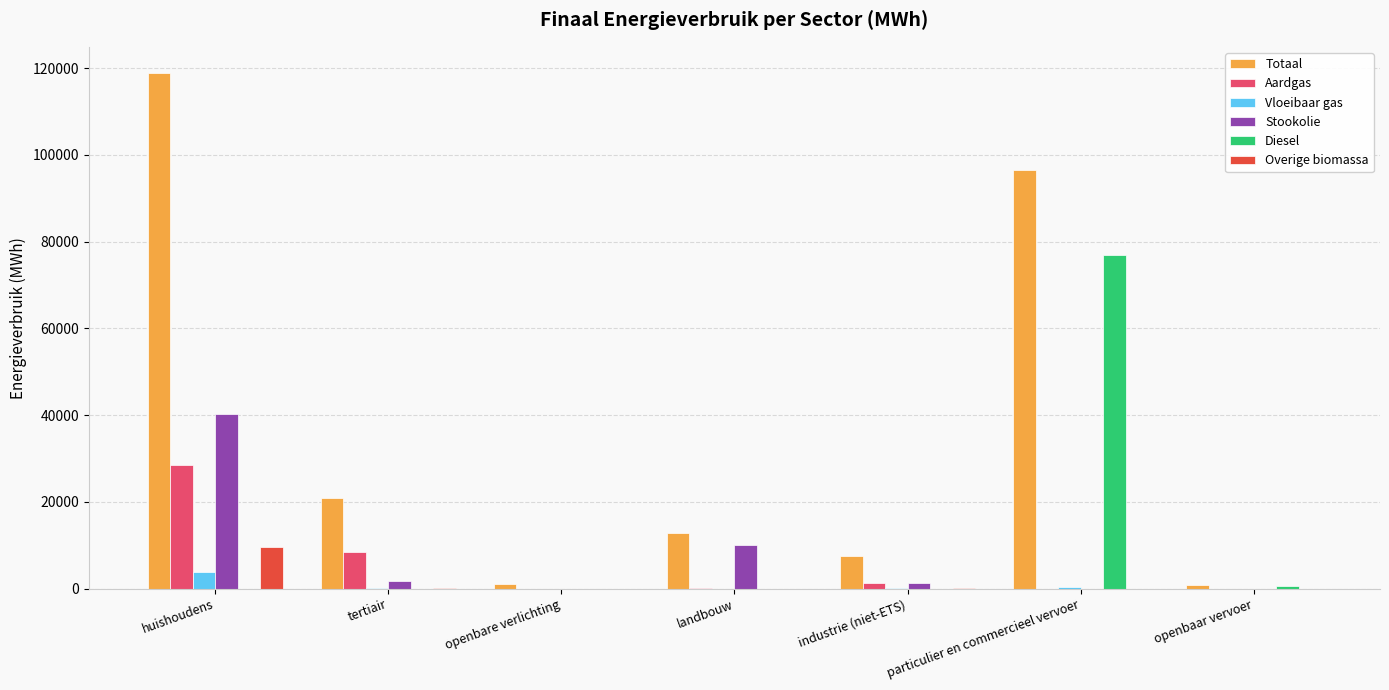

What are all the series names shown in the legend?

Totaal, Aardgas, Vloeibaar gas, Stookolie, Diesel, Overige biomassa